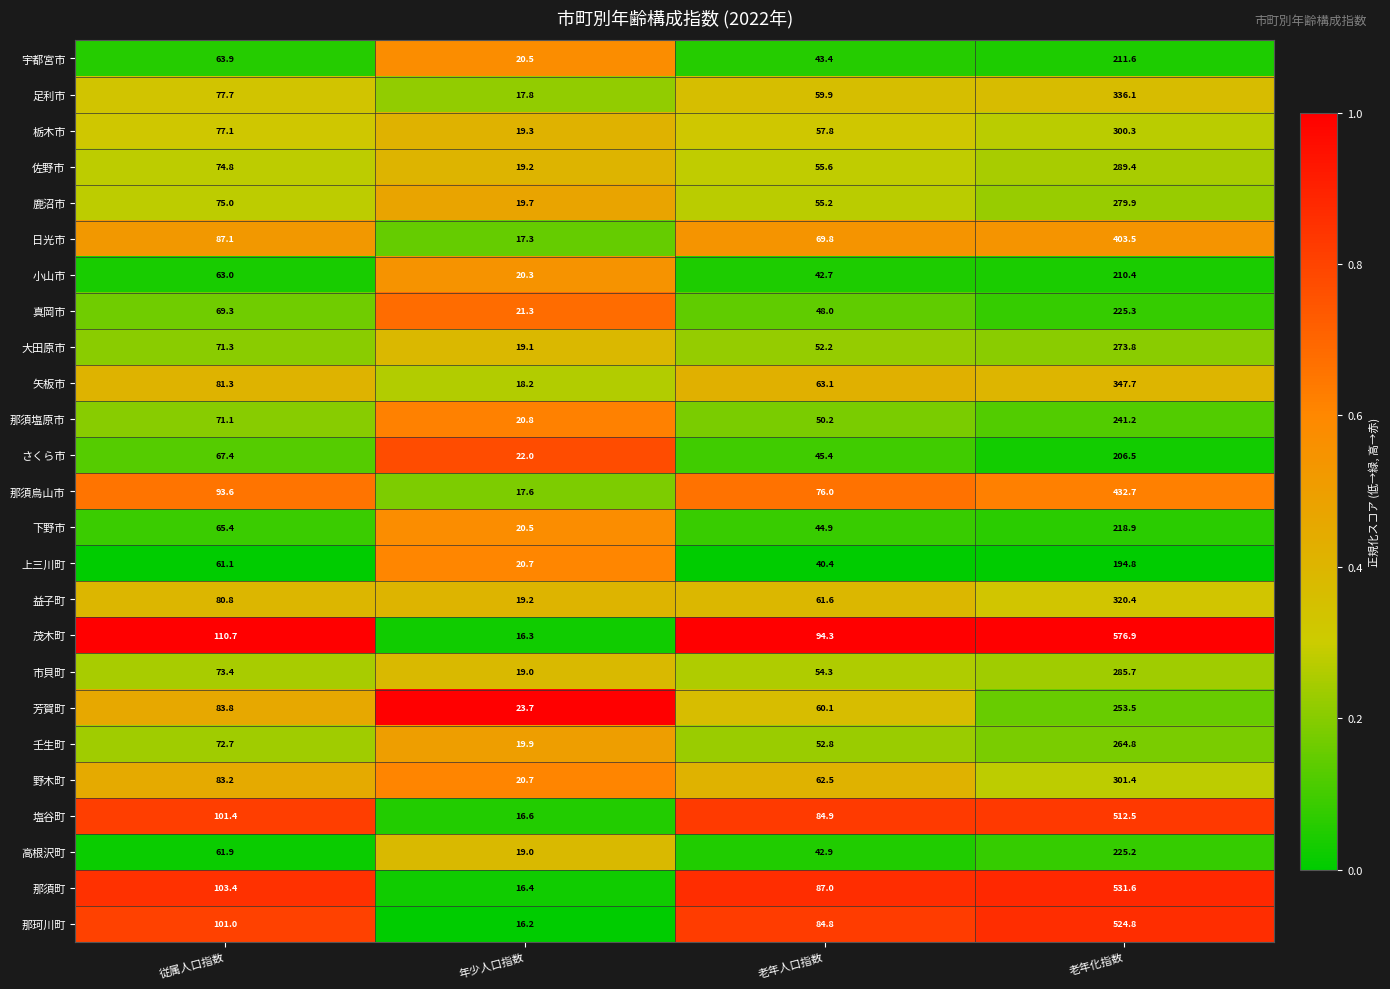

What is the total value across all series at 従属人口指数?

1971.4